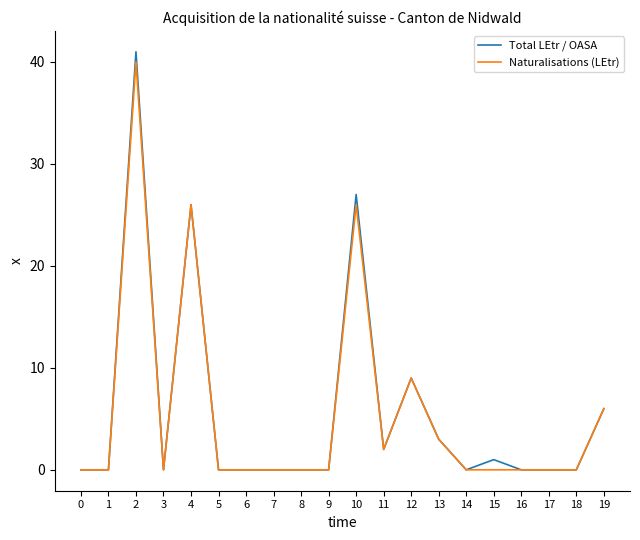

Which series has the largest range (max minus min)?

Total LEtr / OASA